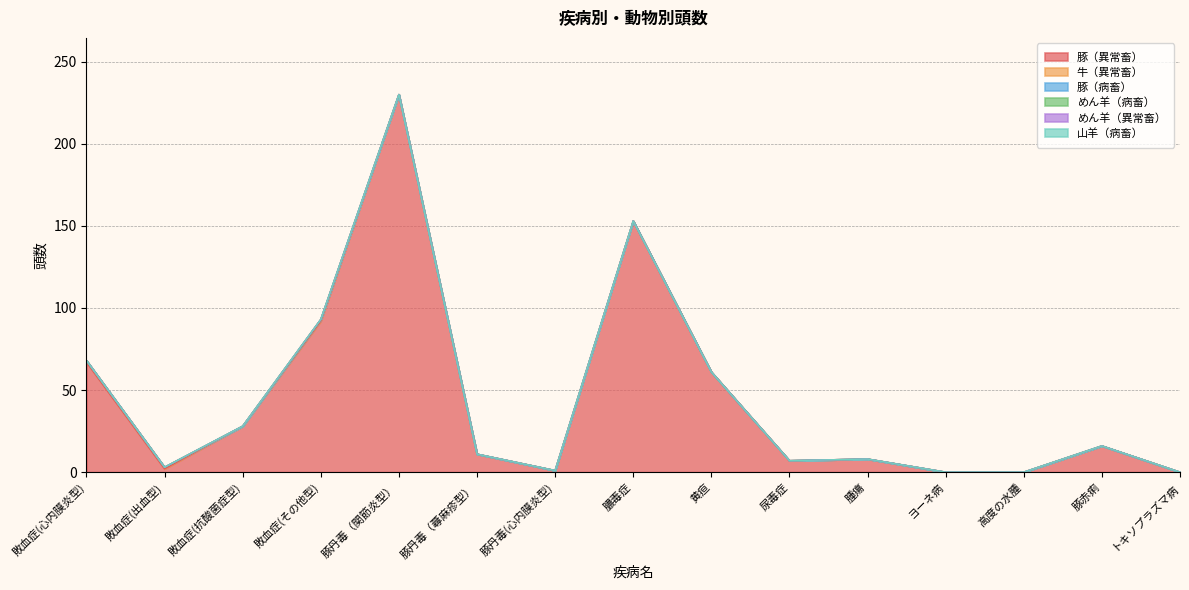

What is the difference between the maximum and second lowest values in the 牛（異常畜） series?

1